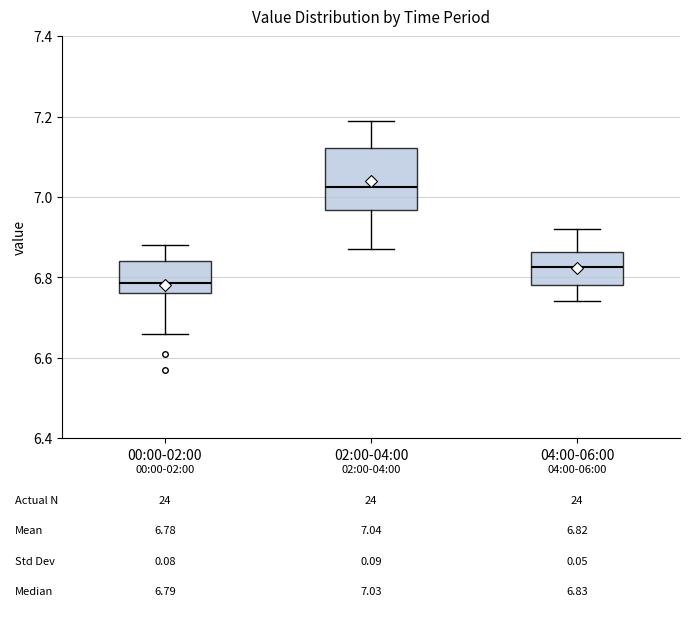

Which box has the highest median line?

02:00-04:00